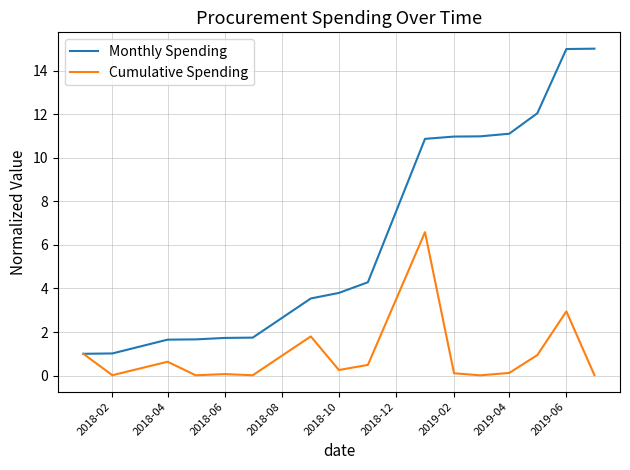

What is the minimum value for Monthly Spending?

1.0